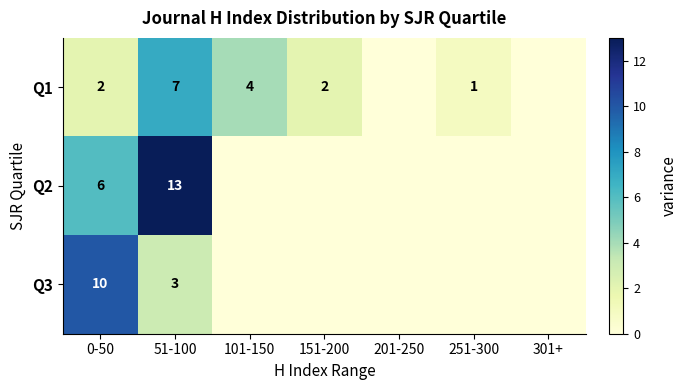

What is the total value across all series at 0-50?

18